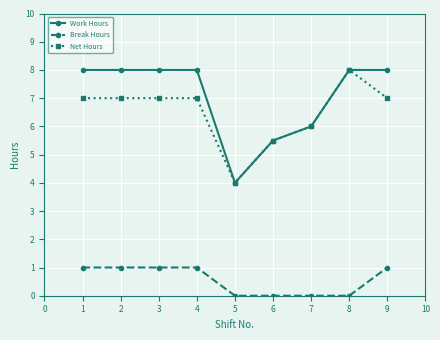

What is the maximum value shown in the chart?

8.0